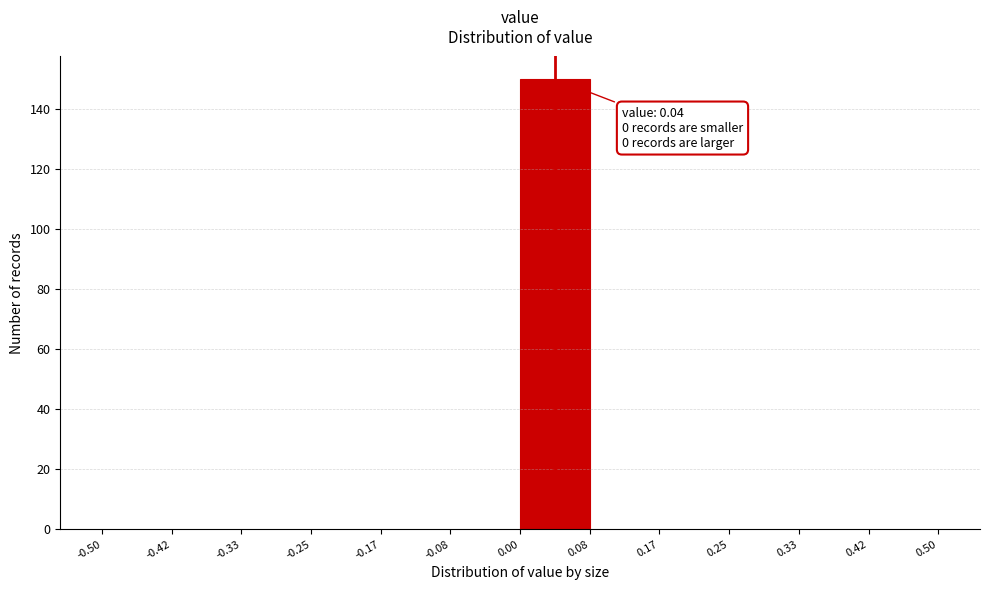

Which range on the x-axis has the tallest bar?

0.00 to 0.08